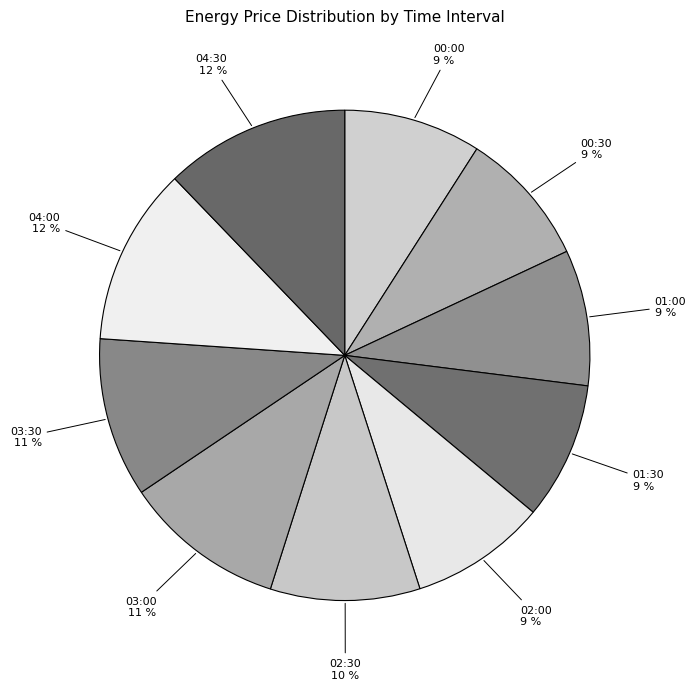

To the nearest percent, what portion does 03:30 represent?

11%